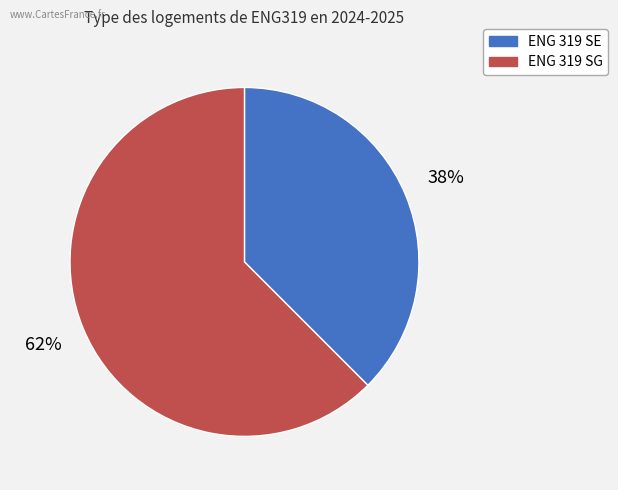

What is the smallest slice in the pie chart?

ENG 319 SE